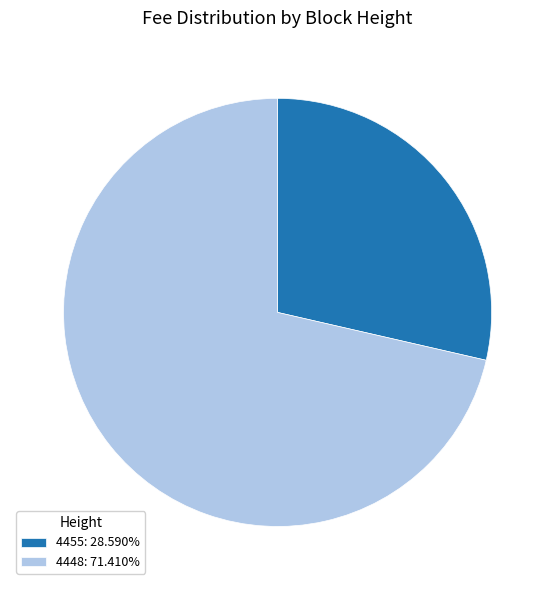

How many slices are in this pie chart?

2